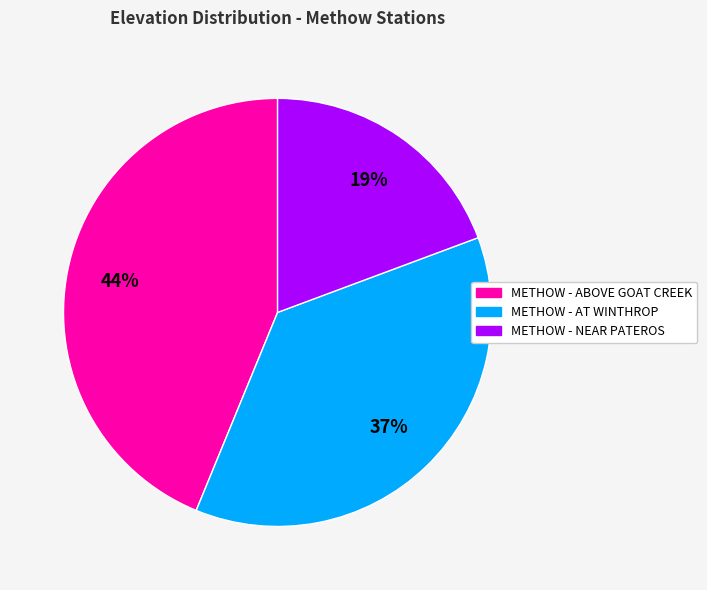

Is METHOW - ABOVE GOAT CREEK the majority of the pie?

No